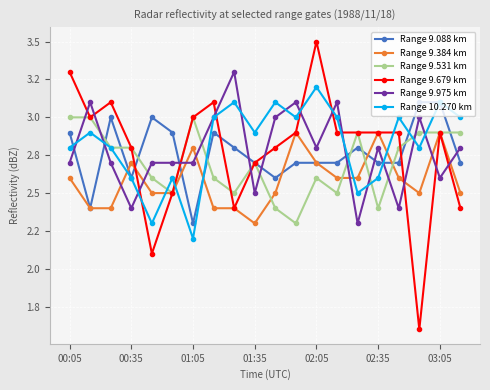

What are all the series names shown in the legend?

Range 9.088 km, Range 9.384 km, Range 9.531 km, Range 9.679 km, Range 9.975 km, Range 10.270 km